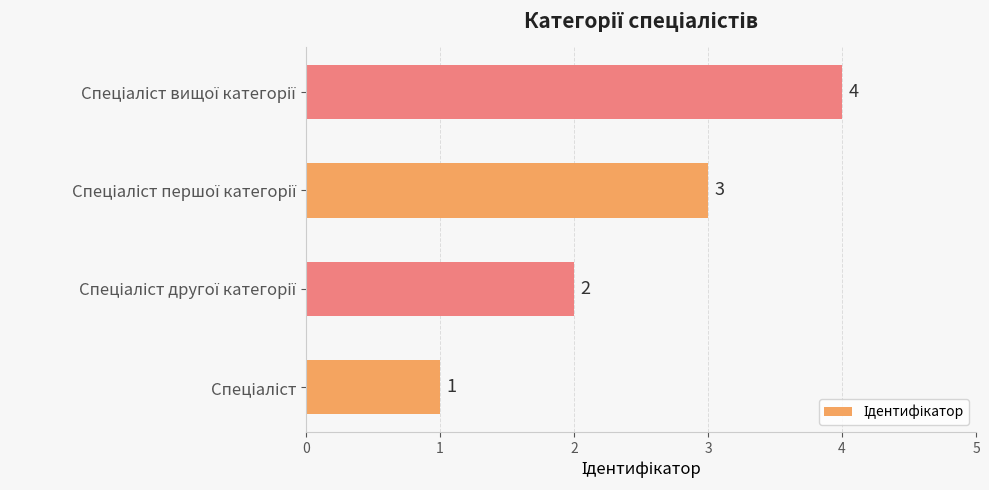

What is the greatest value displayed?

4